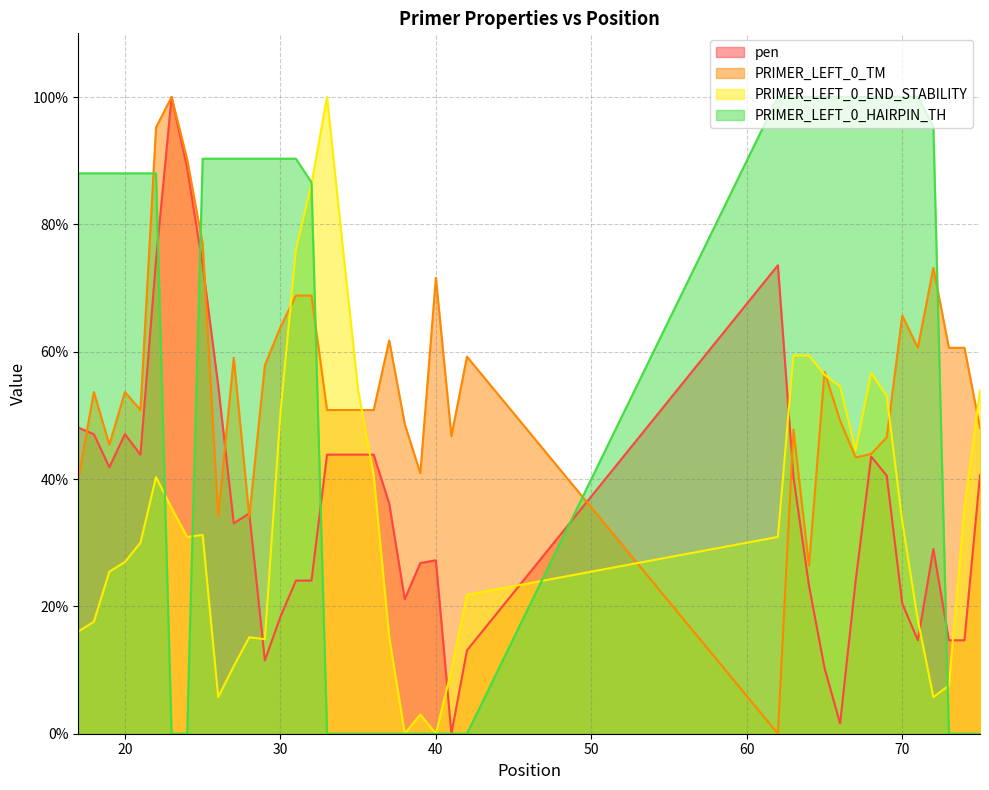

Which series ends up on top after the final intersection of pen and PRIMER_LEFT_0_TM?

PRIMER_LEFT_0_TM